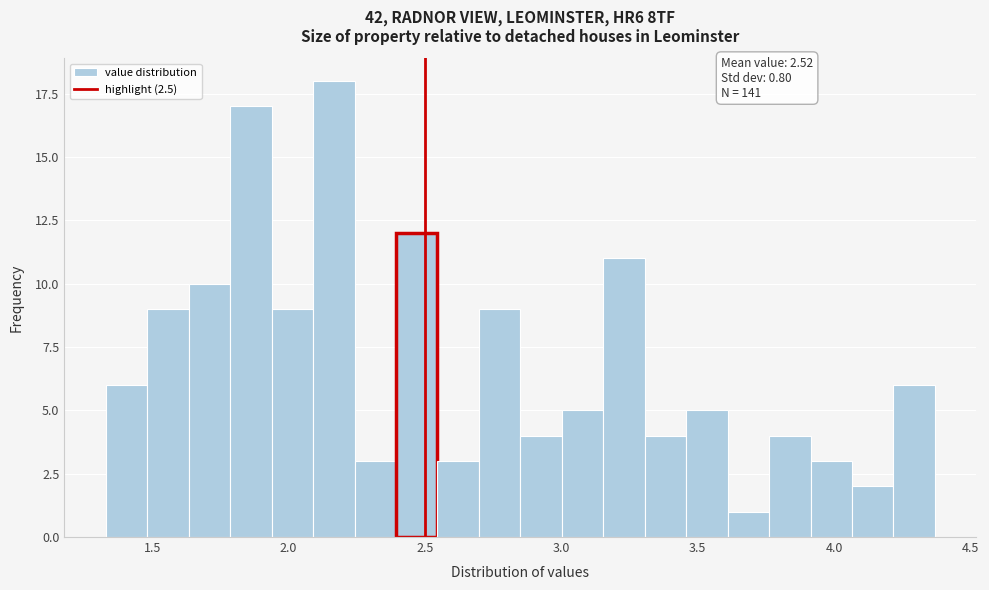

Read against the x-axis, roughly where is the centre of the tallest bar?

2.15